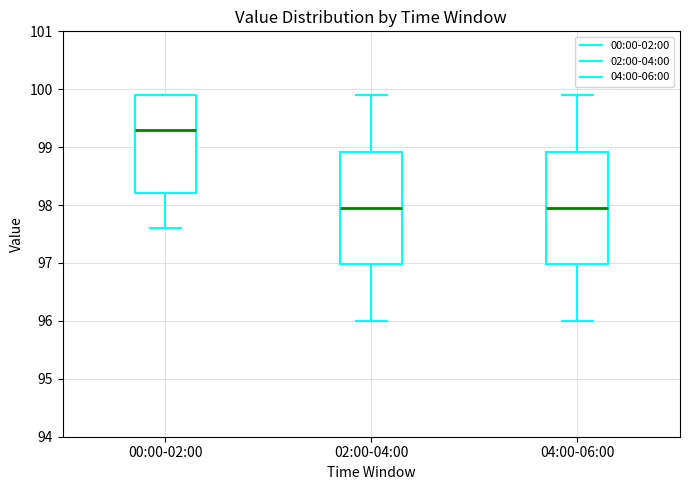

Reading left to right, read every box against the y-axis: the position of its median line, the range the box covers, and the ends of its whiskers. The values are not printed on the chart, so give them approximately, as read against the axis.

00:00-02:00: median 99.3, box 98.2 to 99.9, whiskers 97.6 to 99.9
02:00-04:00: median 98.0, box 97.0 to 98.9, whiskers 96.0 to 99.9
04:00-06:00: median 98.0, box 97.0 to 98.9, whiskers 96.0 to 99.9